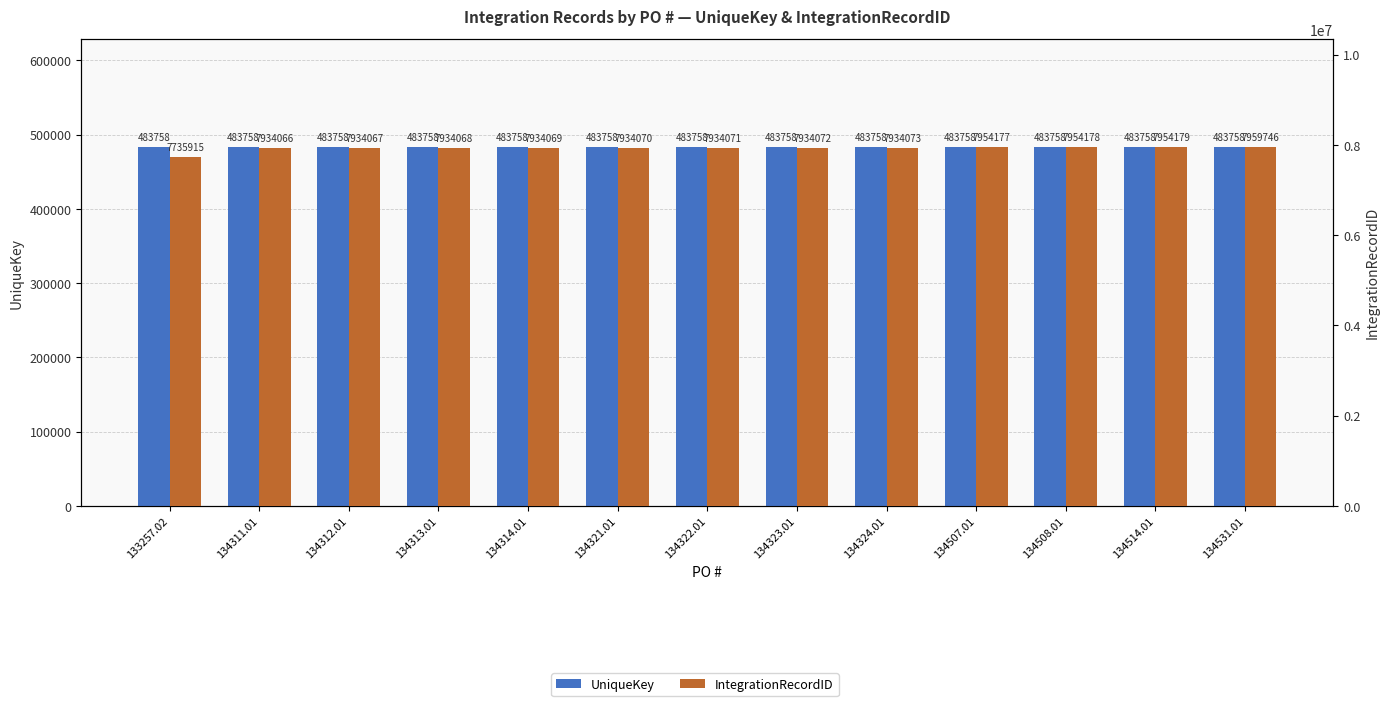

What is the sum of all UniqueKey values?

6288854